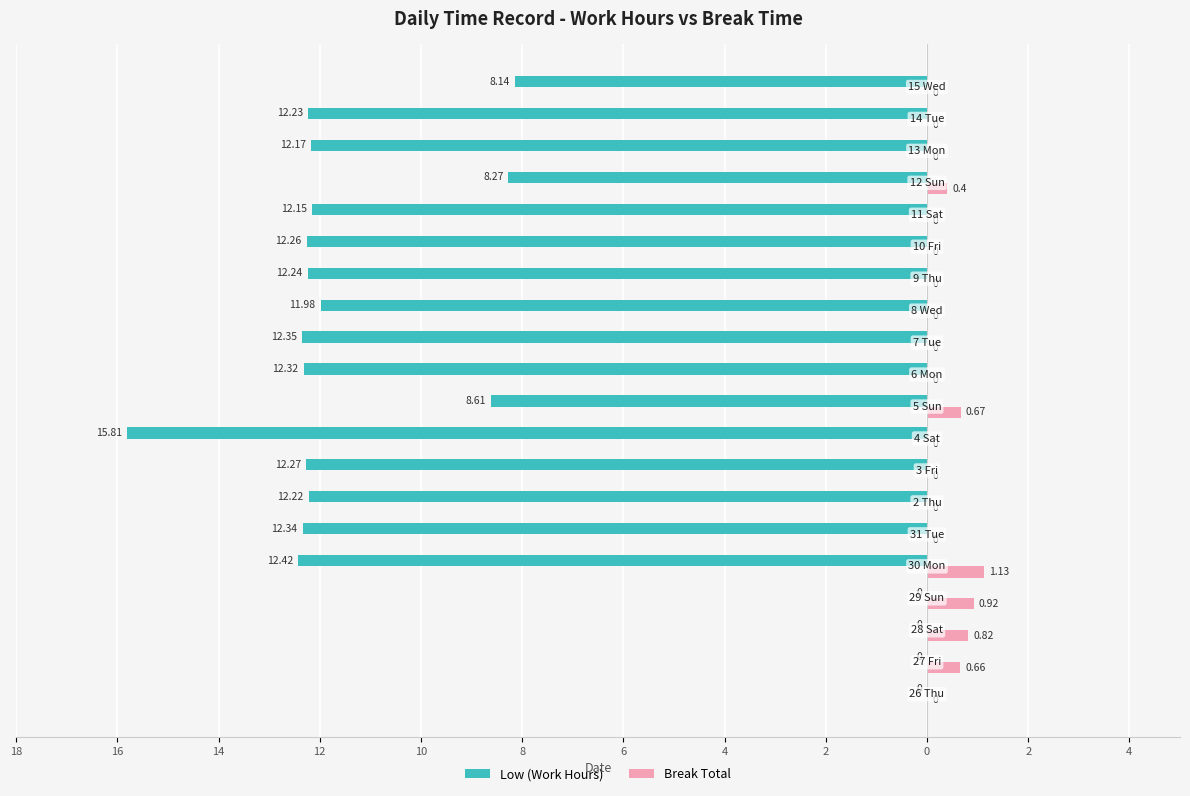

What are all the series names shown in the legend?

Low (Work Hours), Break Total